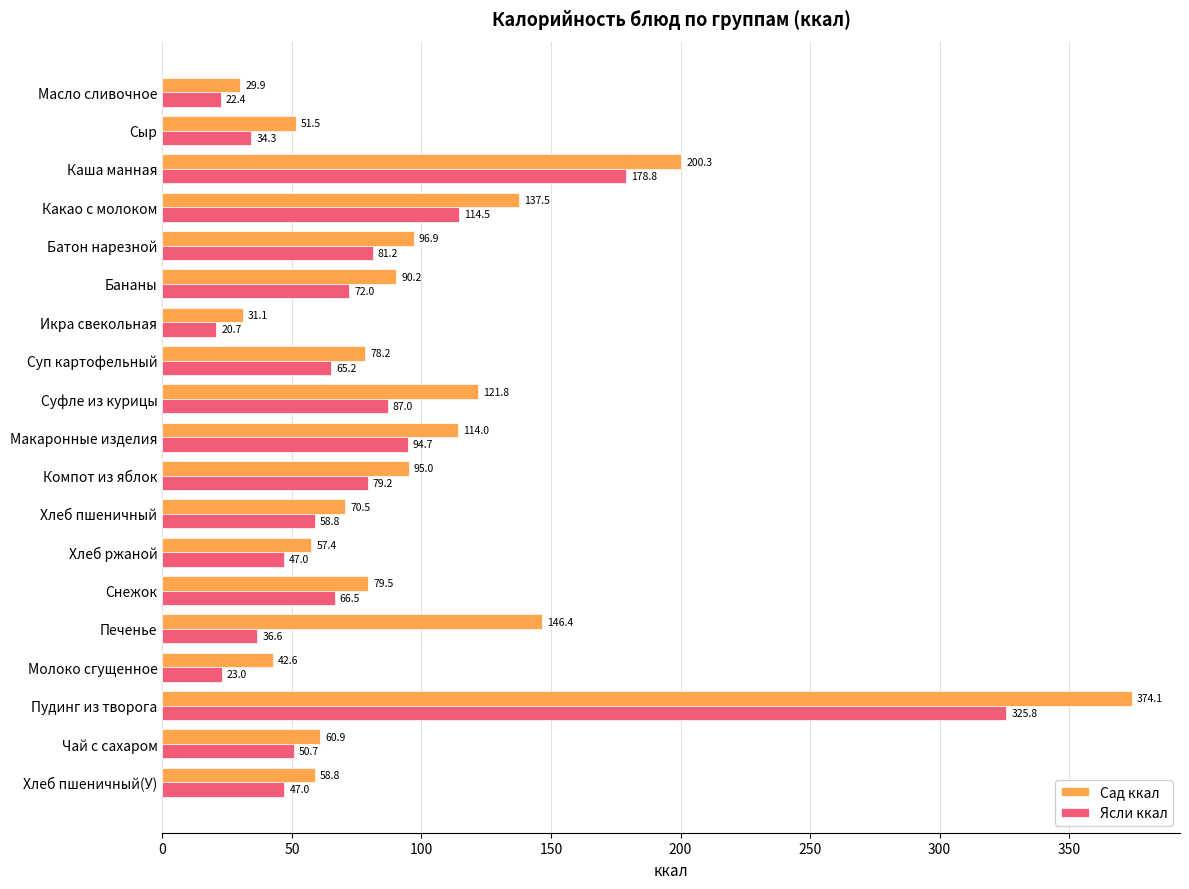

At how many categories does at least one series exceed 231?

1